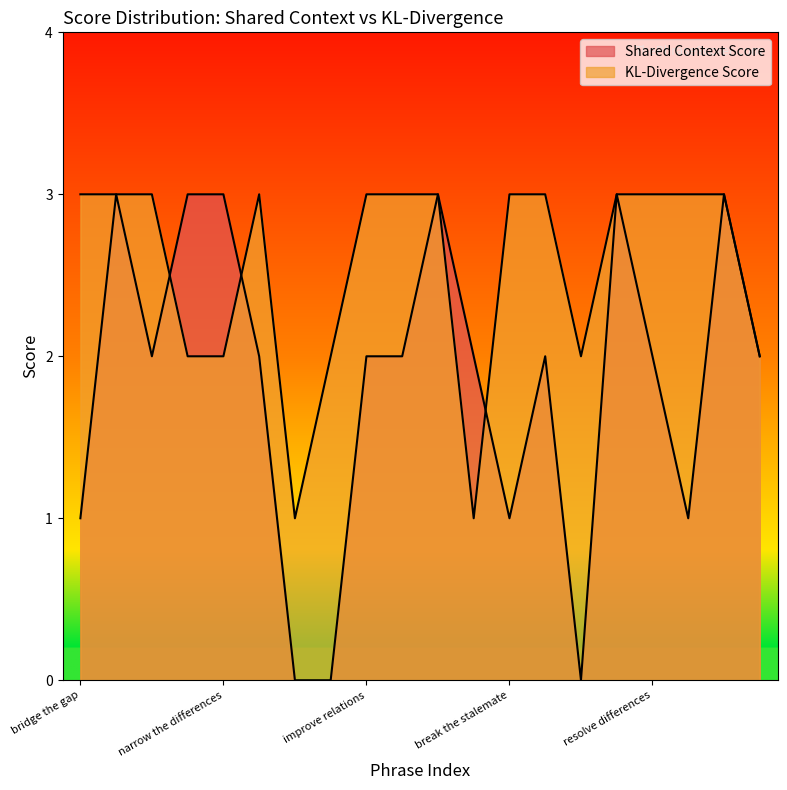

True or false: KL-Divergence Score has a value of 1 at bridge the gaps.

False